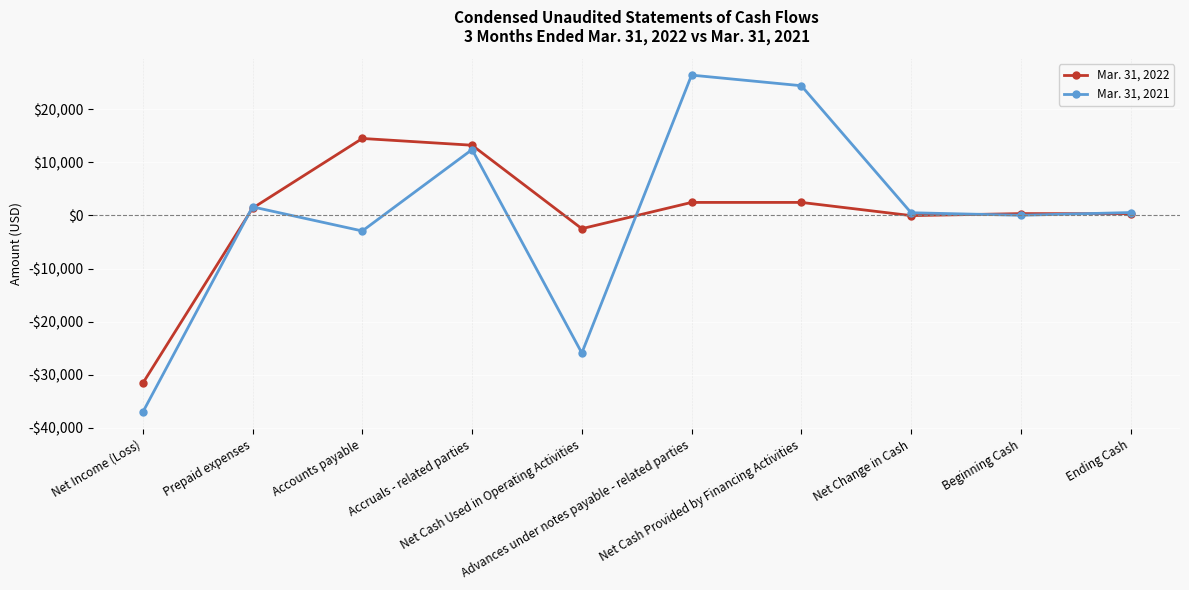

Reading left to right, list all the values displayed in this chart.

Mar. 31, 2022: Net Income (Loss)=-31634	Prepaid expenses=1375	Accounts payable=14523	Accruals - related parties=13248	Net Cash Used in Operating Activities=-2488	Advances under notes payable - related parties=2465	Net Cash Provided by Financing Activities=2465	Net Change in Cash=-23	Beginning Cash=355	Ending Cash=332
Mar. 31, 2021: Net Income (Loss)=-37087	Prepaid expenses=1625	Accounts payable=-2921	Accruals - related parties=12431	Net Cash Used in Operating Activities=-25932	Advances under notes payable - related parties=26468	Net Cash Provided by Financing Activities=24468	Net Change in Cash=516	Beginning Cash=39	Ending Cash=555